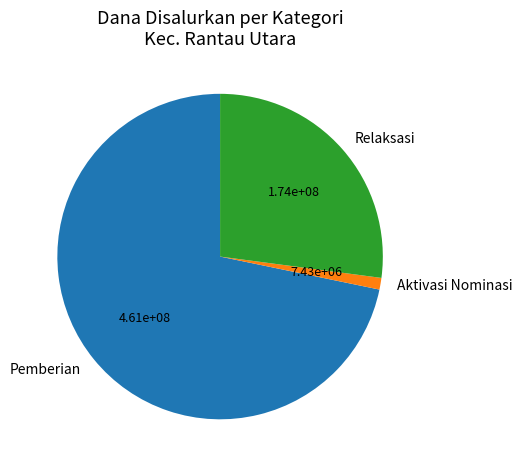

Which category accounts for the majority?

Pemberian